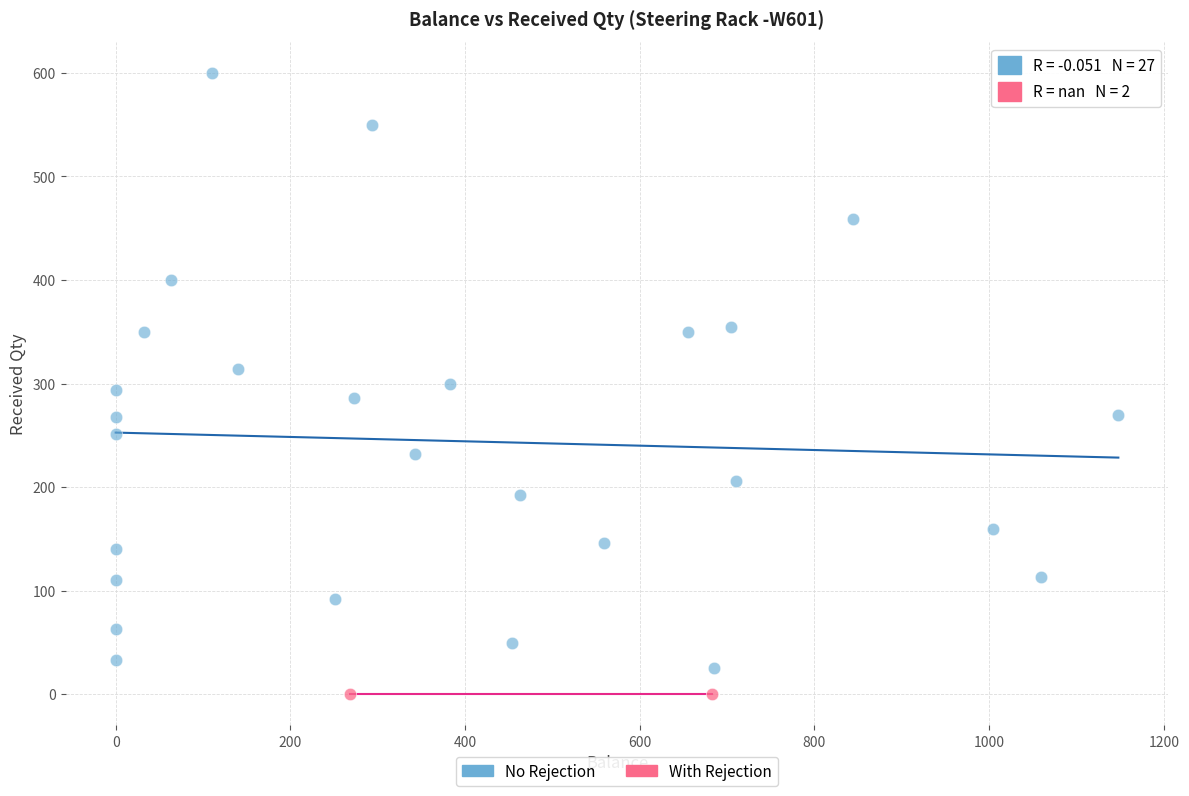

What are all the series names shown in the legend?

No Rejection, With Rejection